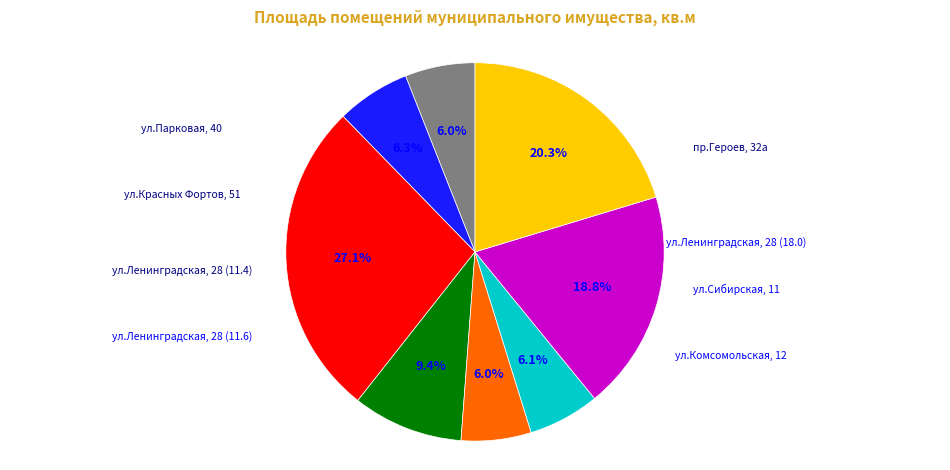

Between пр.Героев, 32а and ул.Сибирская, 11, which is larger?

ул.Сибирская, 11